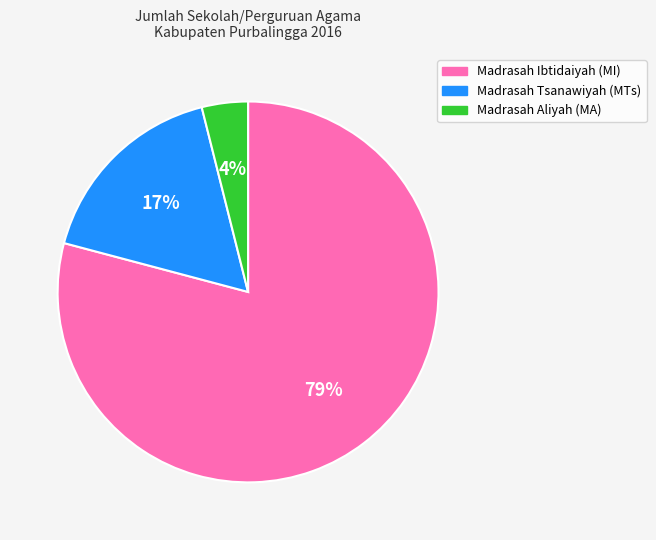

The Madrasah Aliyah (MA) slice represents 4% of the pie. True or false?

True